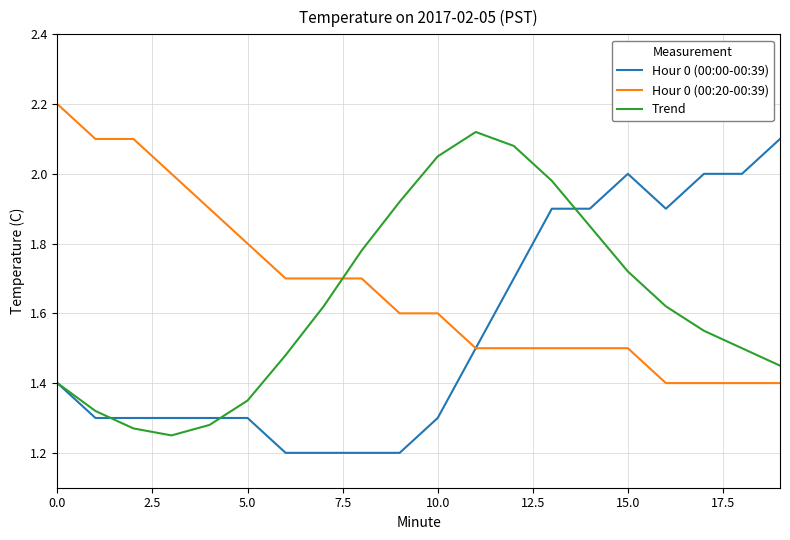

Which series ends up on top after the final intersection of Trend and Hour 0 (00:20-00:39)?

Trend